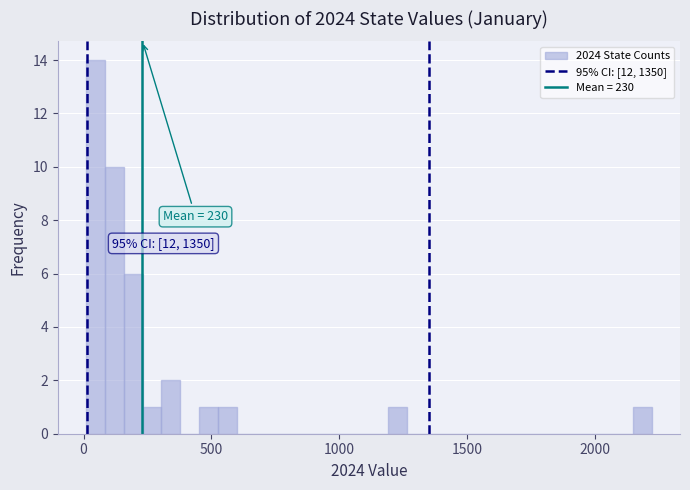

Read against the x-axis, roughly where is the centre of the tallest bar?

50